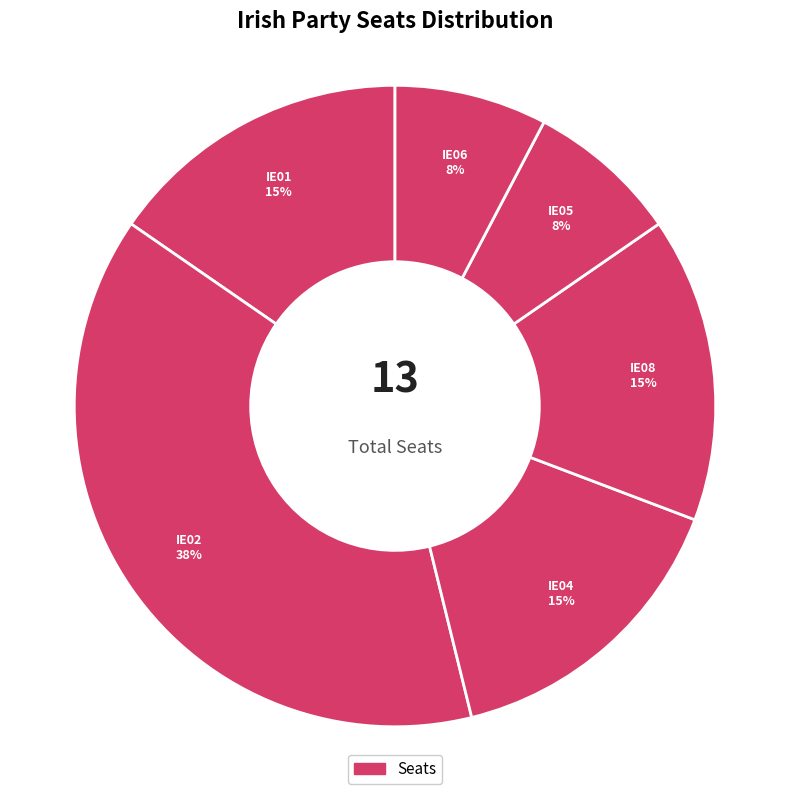

How many slices are in this pie chart?

6